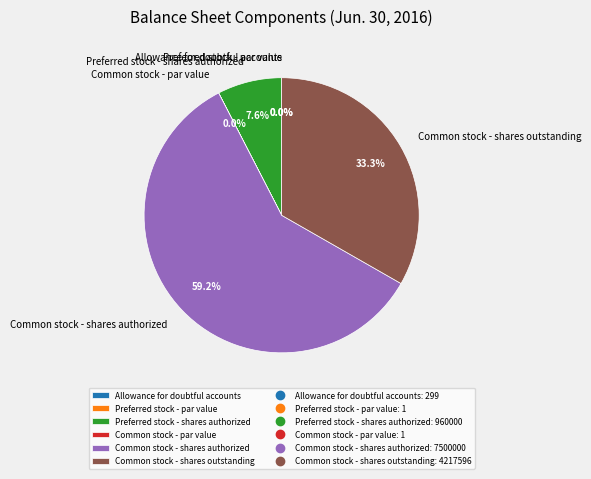

The Preferred stock - shares authorized slice represents 21% of the pie. True or false?

False